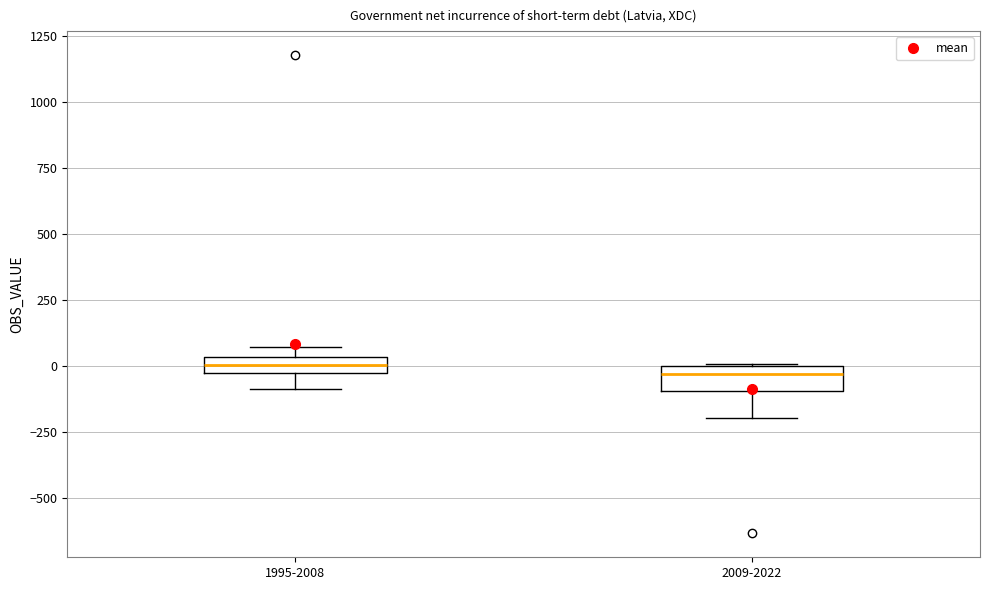

Where does the lower whisker of the box for 2009-2022 end on the y-axis? The values are not printed on the chart, so give them approximately, as read against the axis.

-200